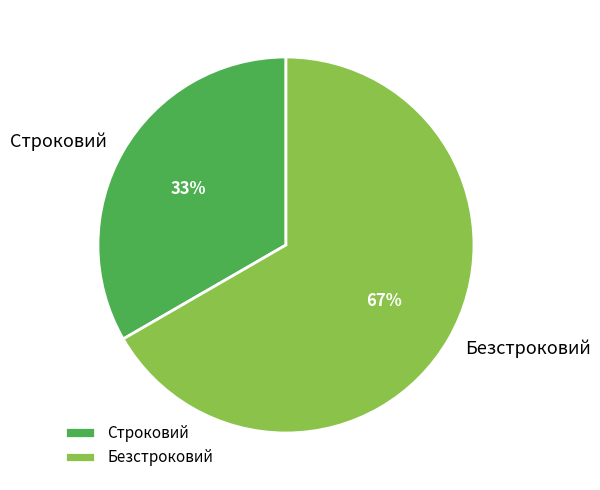

Does Безстроковий represent more than half of the total?

Yes